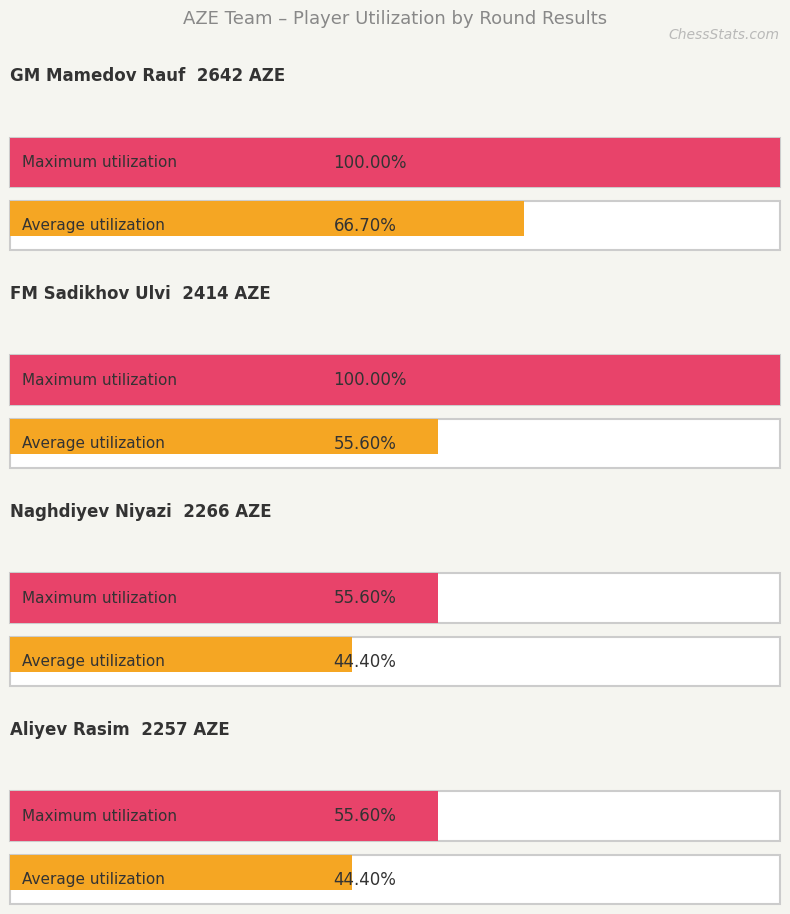

Is the value of Aliyev Rasim at 5 greater than the value of FM Sadikhov Ulvi at 3?

No